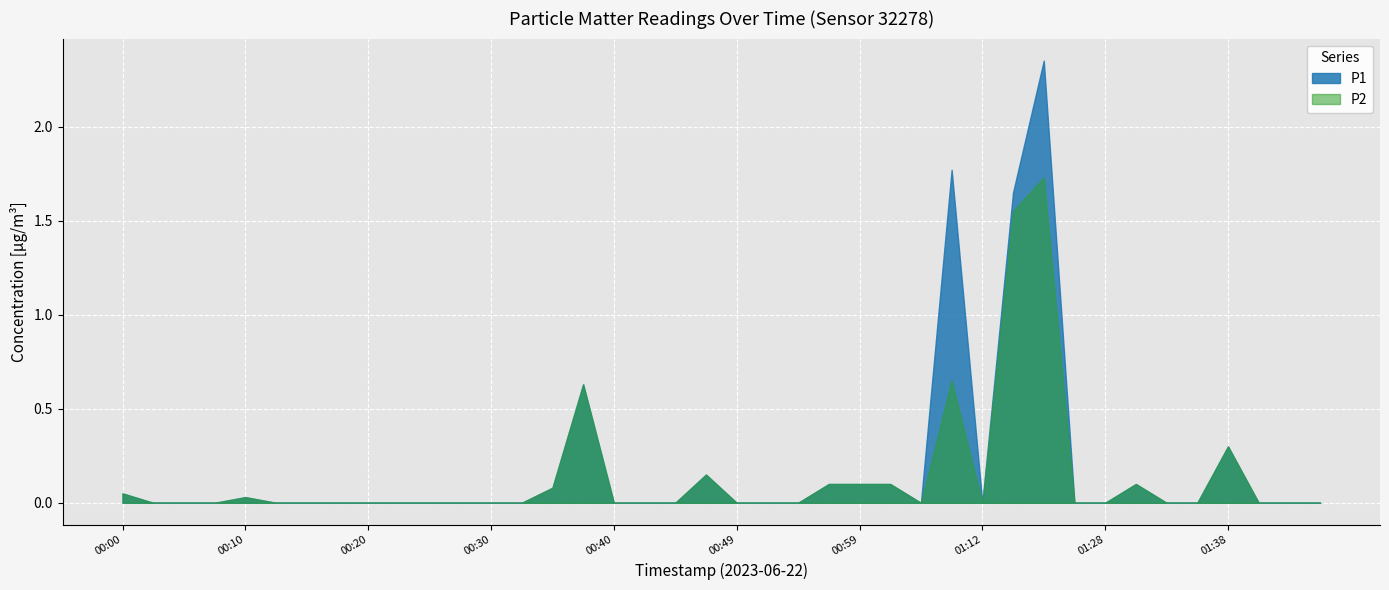

List the series in order of their peak value, highest first.

P1, P2